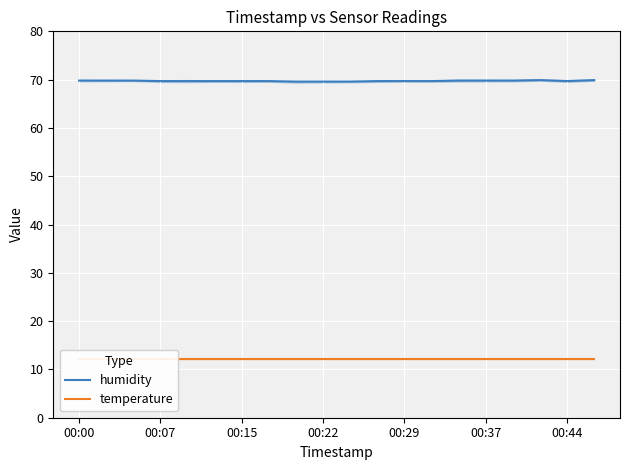

What is the highest value of the humidity series?

69.9